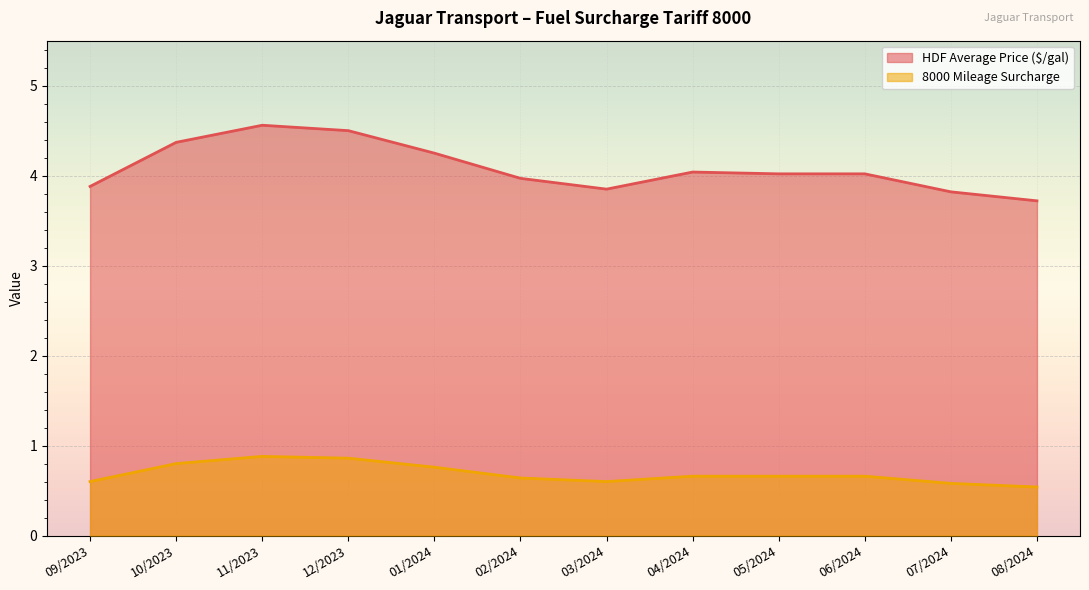

Reading left to right, extract all data points from this chart.

HDF Average Price ($/gal): 3.9	4.4	4.6	4.5	4.2	4.0	3.9	4.0	4.0	4.0	3.8	3.7
8000 Mileage Surcharge: 0.6	0.8	0.9	0.9	0.8	0.6	0.6	0.7	0.7	0.7	0.6	0.5